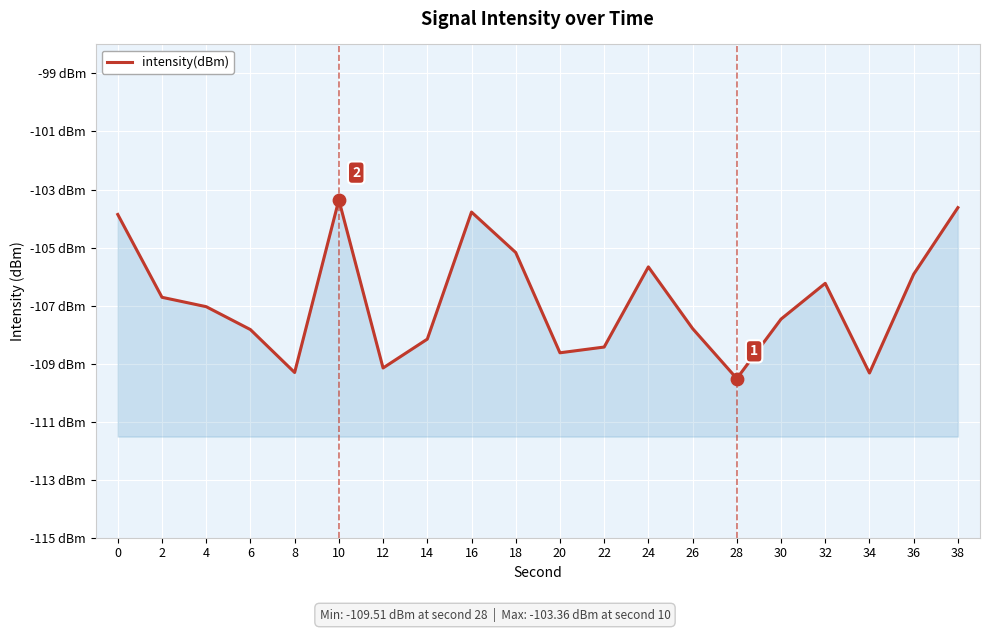

What is the change in value from 0 to 26?

-3.9